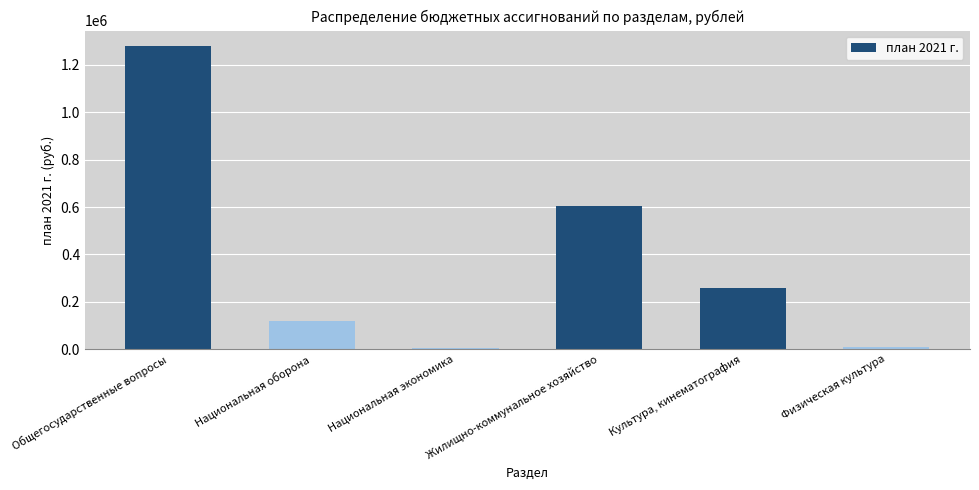

What is the smallest value displayed?

6000.0